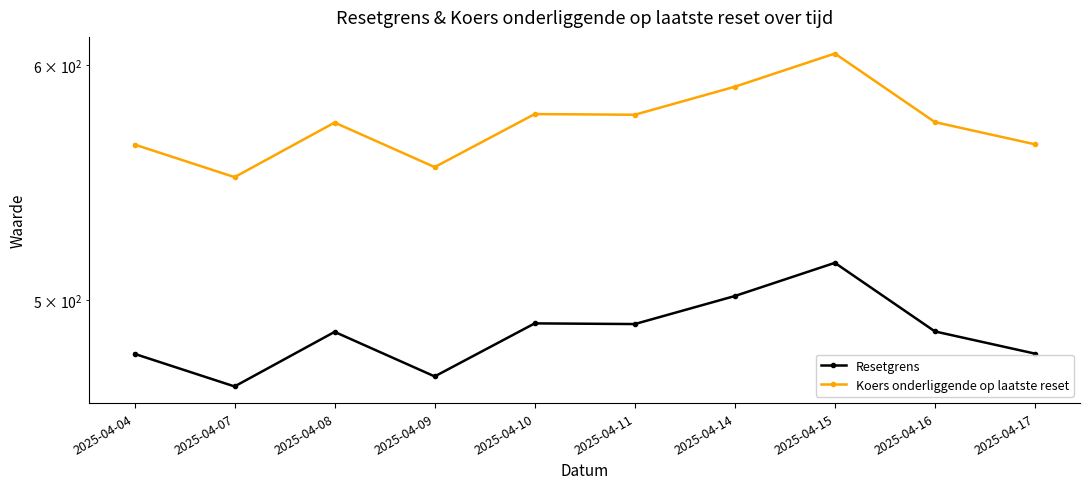

Which series changed the most between 2025-04-07 and 2025-04-09?

Koers onderliggende op laatste reset